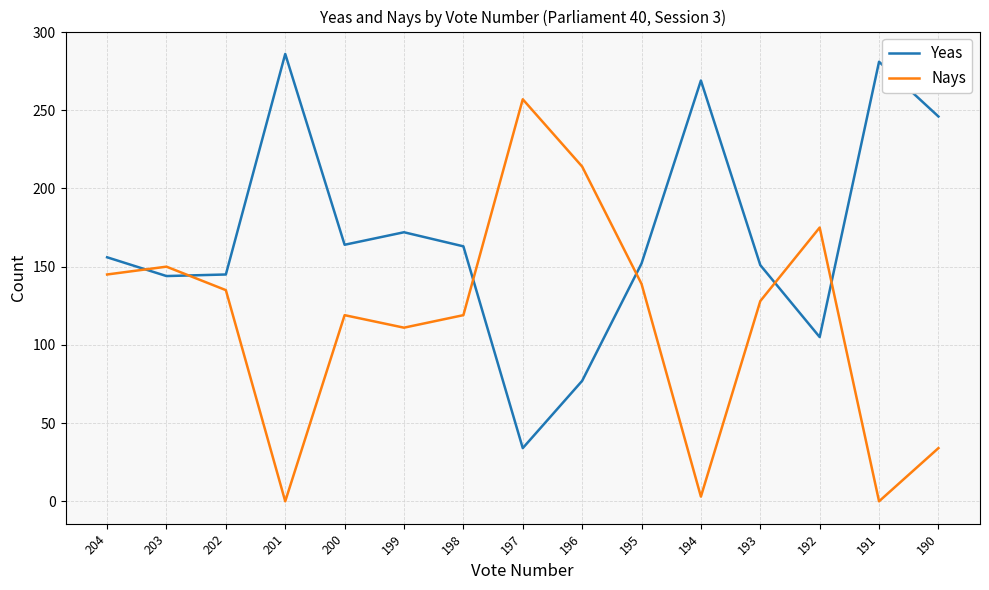

At which label does Nays reach its peak?

197